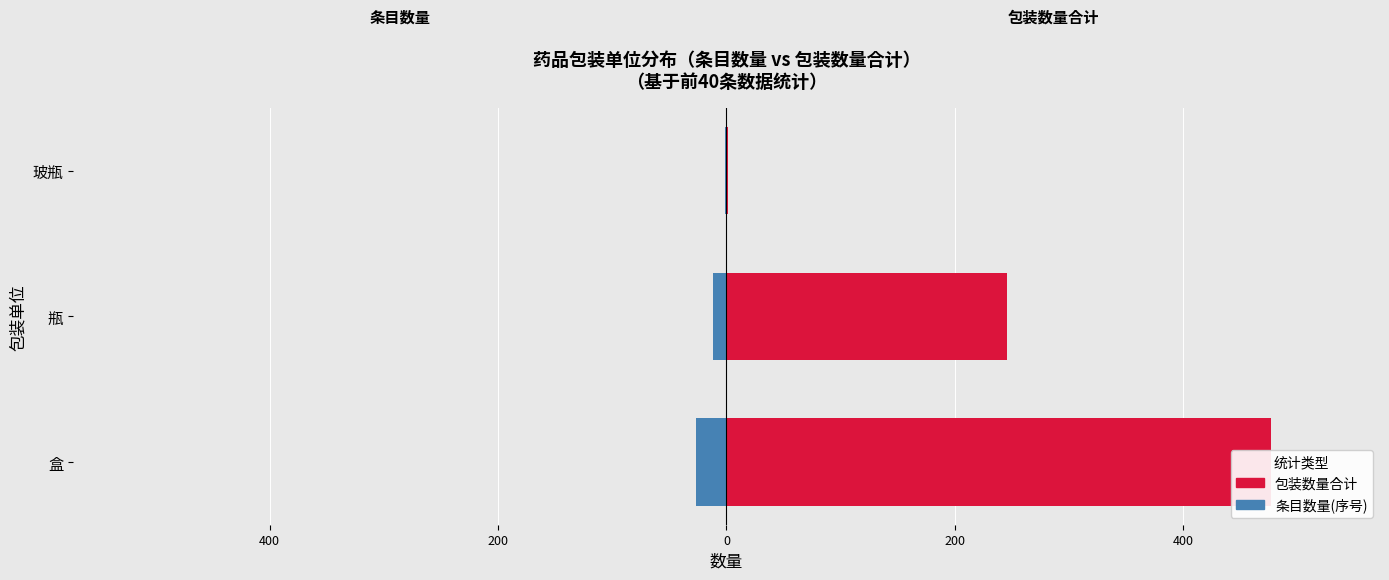

How many groups of bars are there?

3